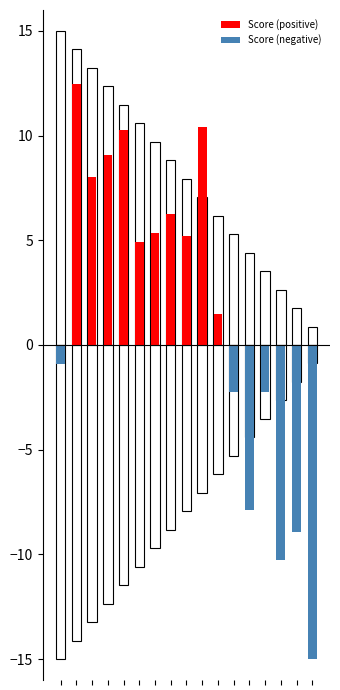

Which series has the largest total across all categories?

Score (positive)